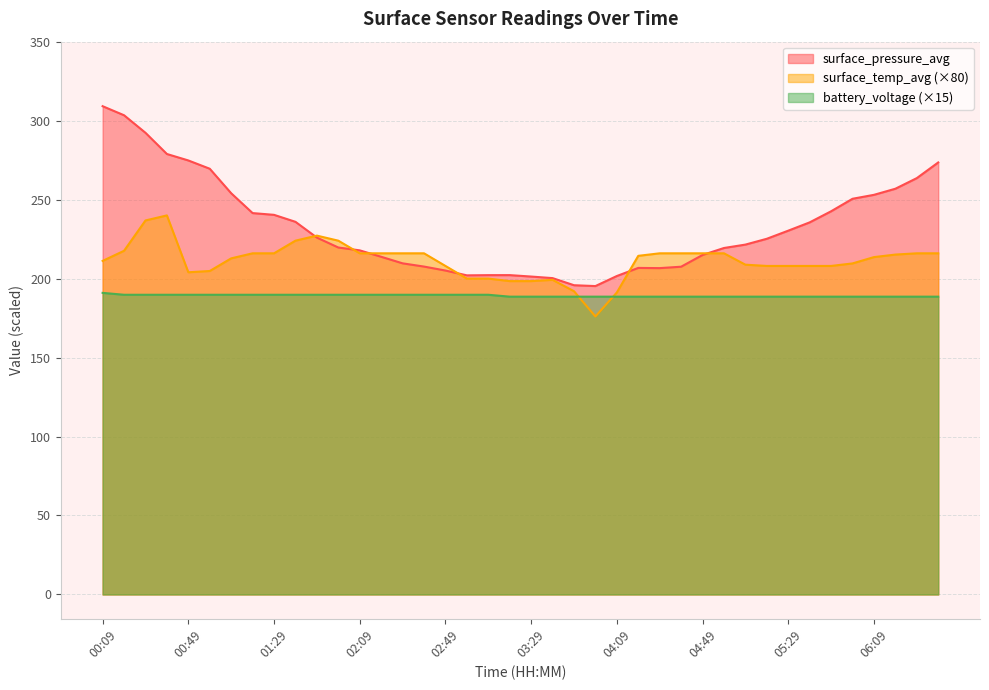

What is the difference between the second highest and second lowest values in the surface_pressure_avg series?

107.6